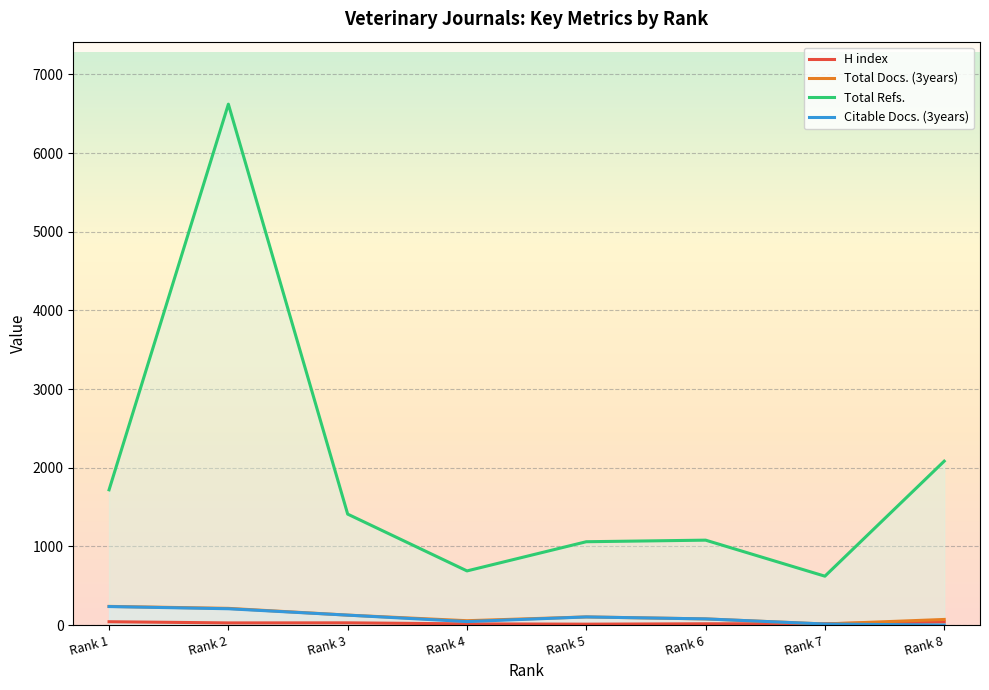

Which category has the highest value across all series?

Rank 2